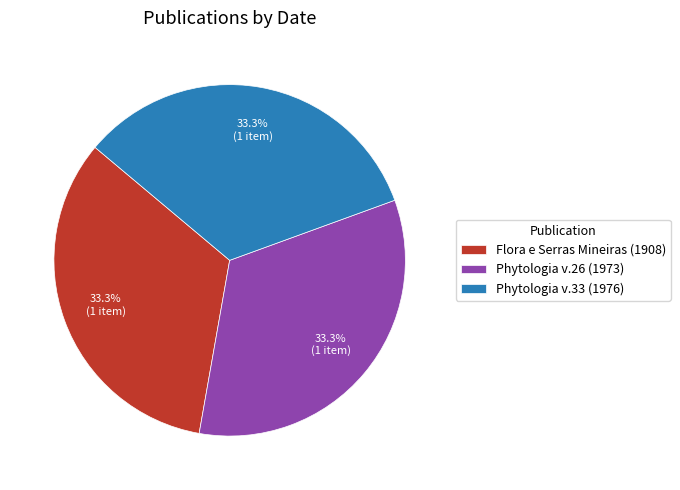

Approximately how many times larger is the value at Phytologia v.33 (1976) compared to Flora e Serras Mineiras (1908)?

1.0